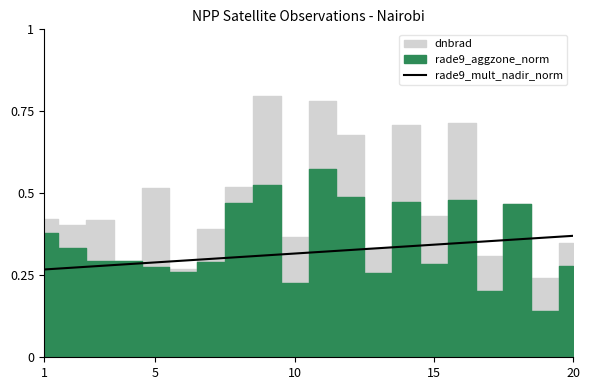

The rade9_mult_nadir_norm series shows 0.2 at 10. True or false?

False